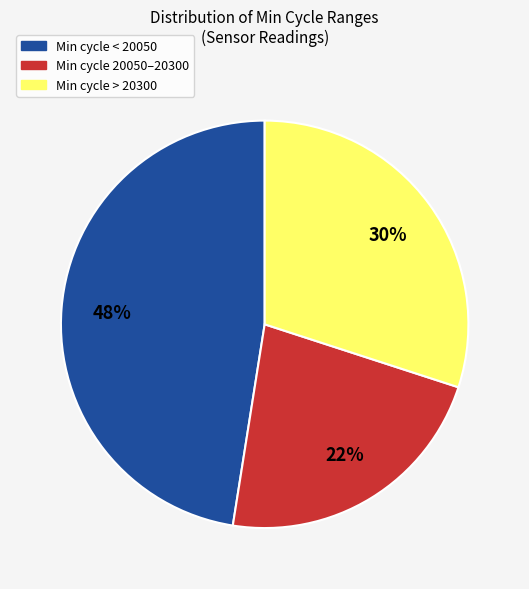

To the nearest percent, what portion does Min cycle 20050–20300 represent?

23%